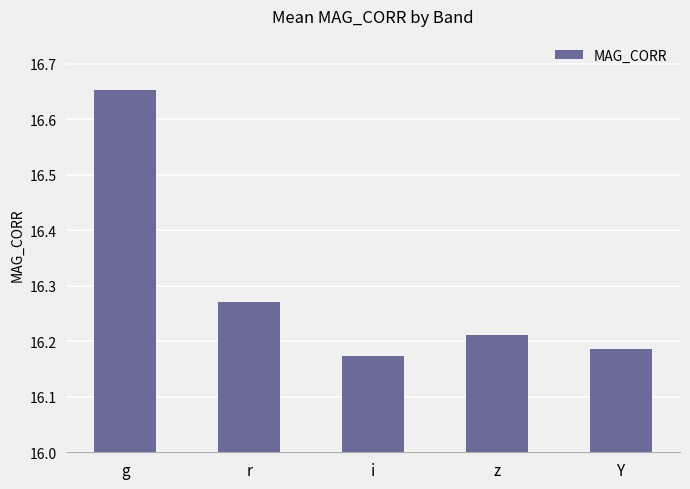

How many bars are there in total?

5